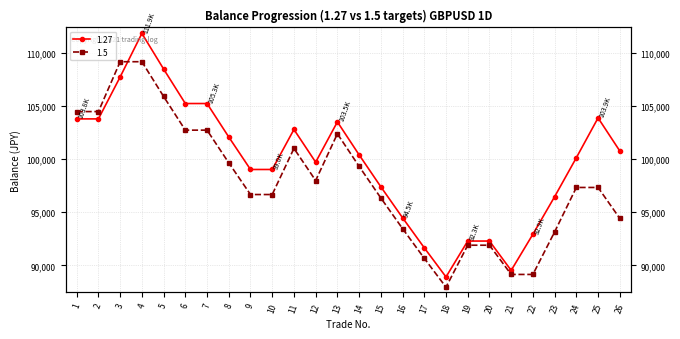

What is the difference between the highest and lowest values at 9?

2362.4